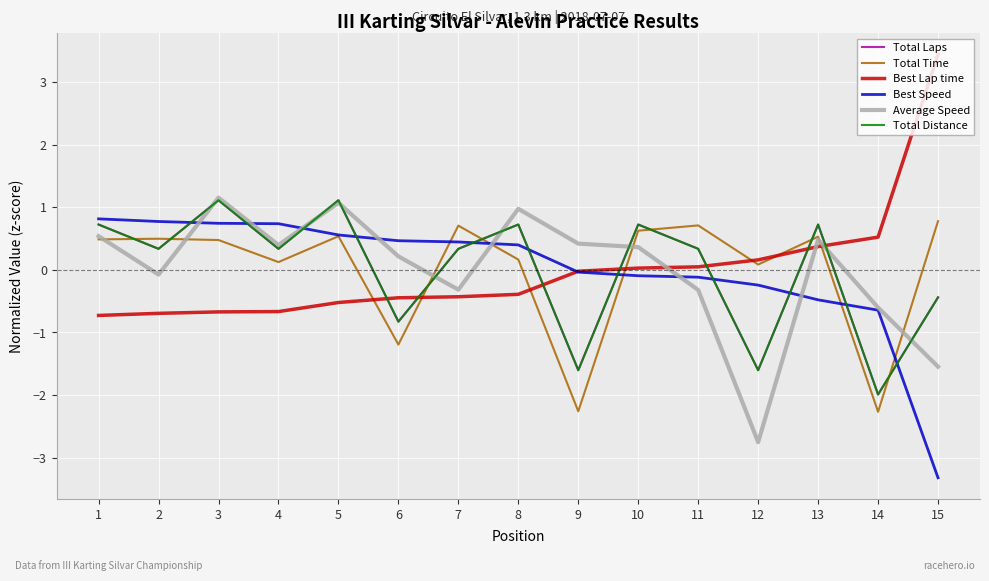

After their last crossing, which series has the higher values: Total Distance or Best Speed?

Total Distance